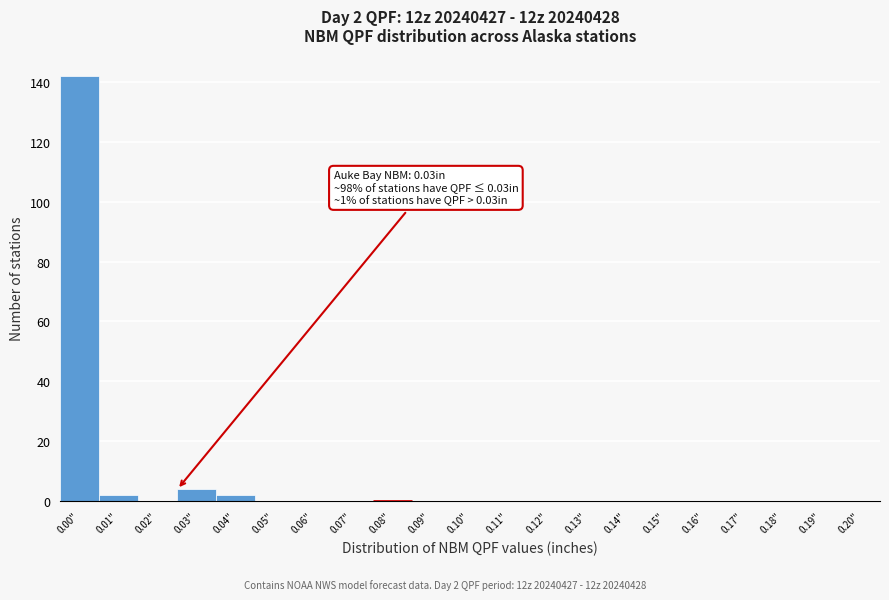

Reading right to left, transcribe all the data shown in this chart.

0.20"=0	0.19"=0	0.18"=0	0.17"=0	0.16"=0	0.15"=0	0.14"=0	0.13"=0	0.12"=0	0.11"=0	0.10"=0	0.09"=0	0.08"=0	0.07"=0	0.06"=0	0.05"=0	0.04"=2	0.03"=4	0.02"=0	0.01"=2	0.00"=142